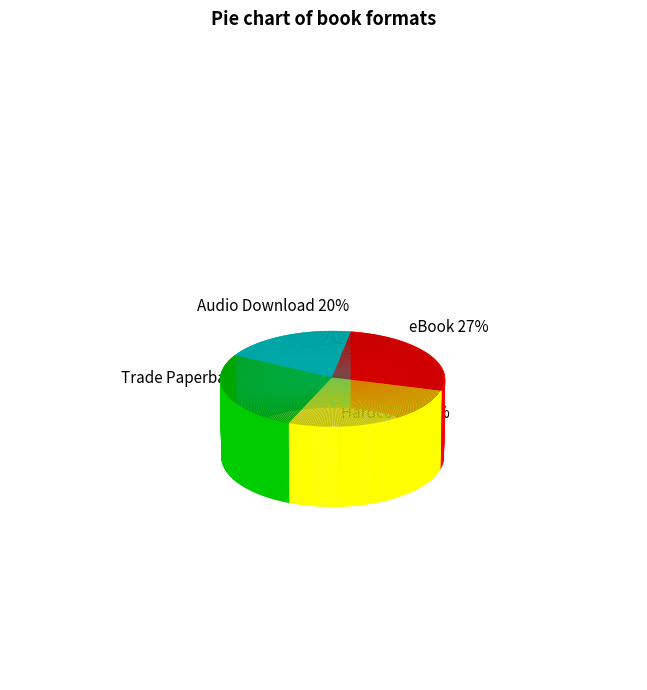

Count the number of slices in the pie.

4